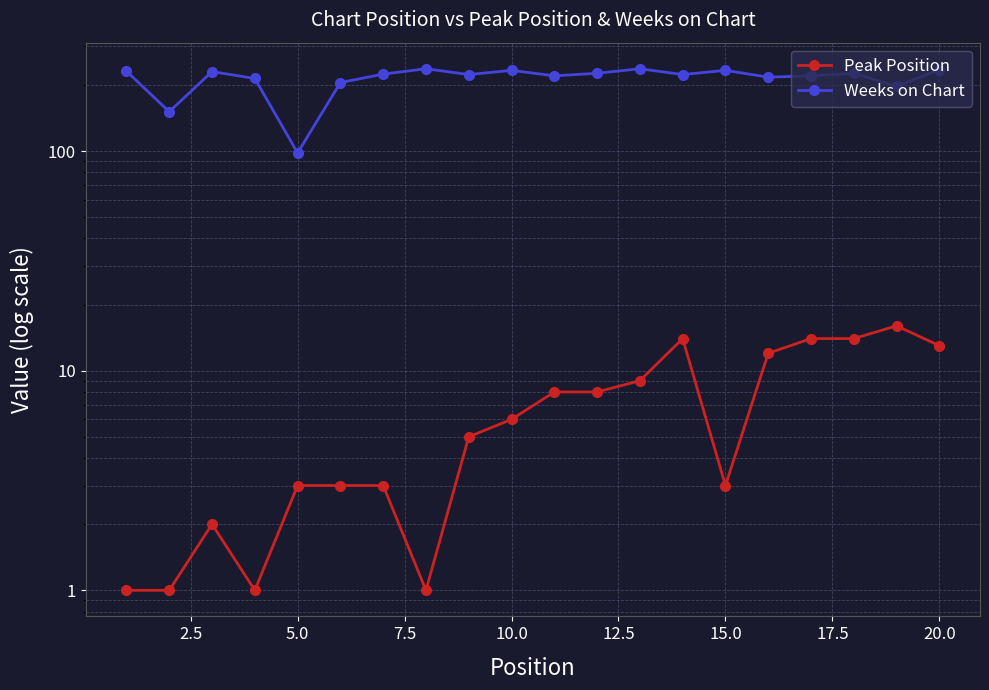

What are all the series names shown in the legend?

Peak Position, Weeks on Chart